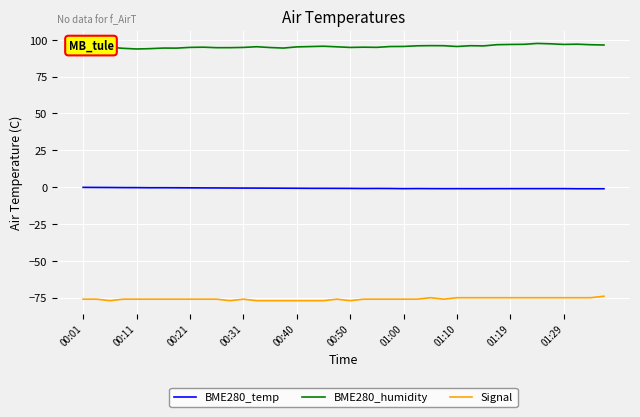

True or false: Signal and BME280_temp intersect in this chart.

False